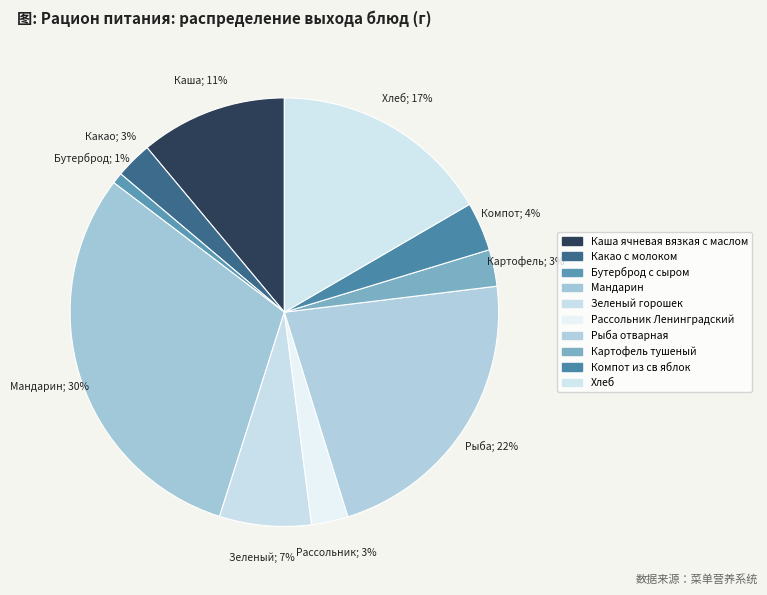

To the nearest percent, what portion does Компот из св яблок represent?

4%